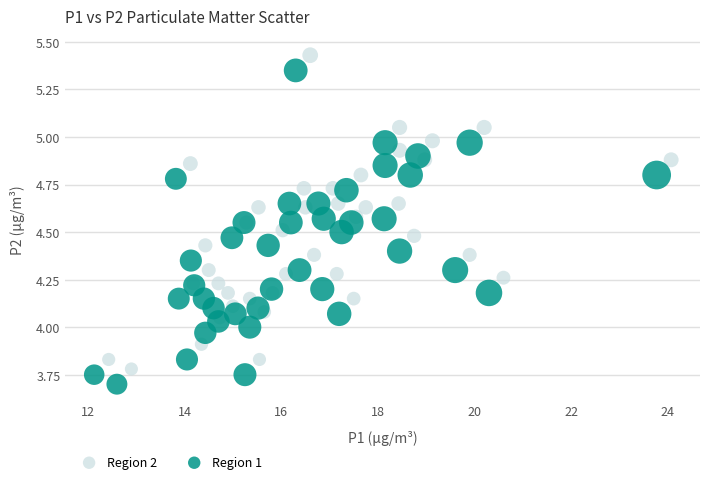

Which series contains the highest Y value?

Region 2